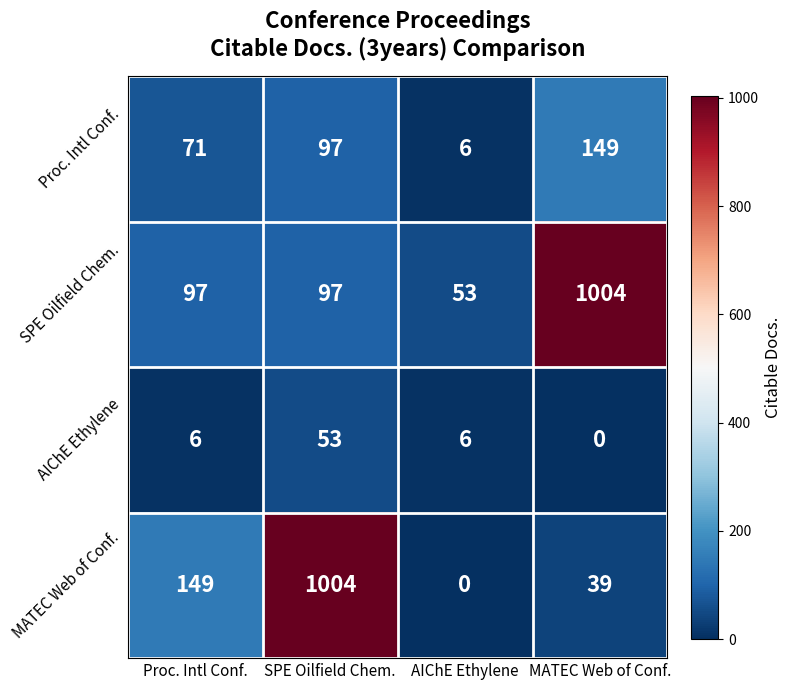

How many AIChE Ethylene values are between 6 and 53?

3